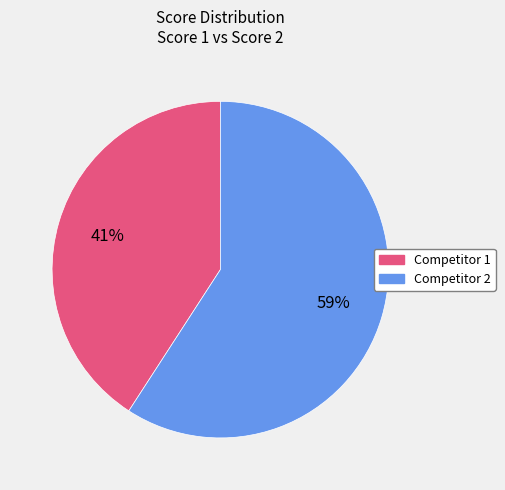

To the nearest percent, what portion does Competitor 2 represent?

59%